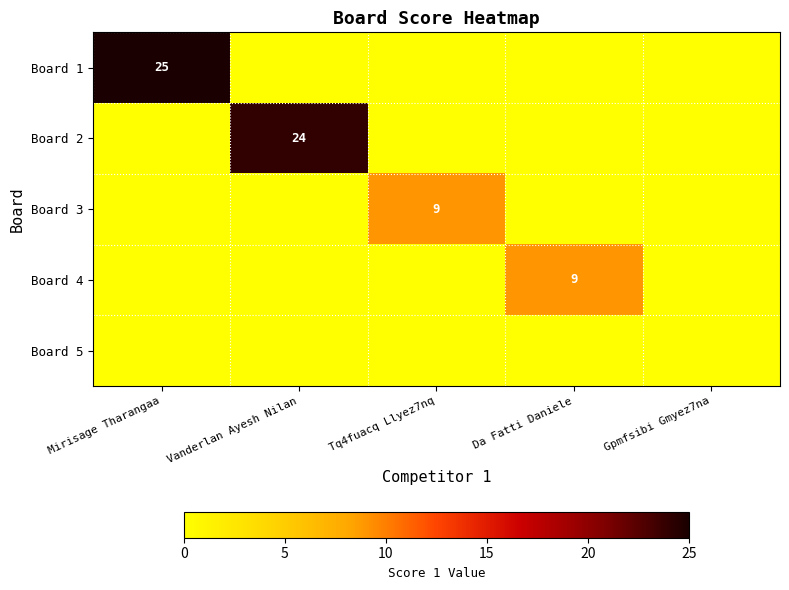

The value of Board 2 at Vanderlan Ayesh Nilan is 24. True or false?

True